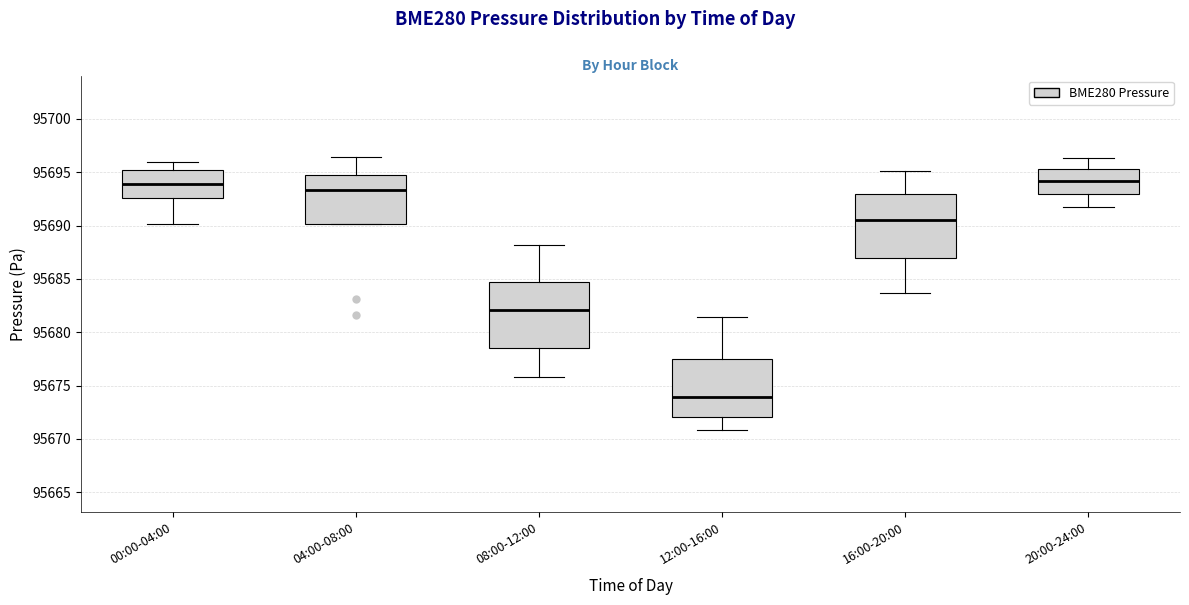

Reading left to right, transcribe this box plot: for each box, give where its median line is, the range the box spans, and where its two whiskers end, as read against the y-axis. The values are not printed on the chart, so give them approximately, as read against the axis.

00:00-04:00: median 95694.0, box 95692.5 to 95695.0, whiskers 95690.0 to 95696.0
04:00-08:00: median 95693.5, box 95690.0 to 95695.0, whiskers 95690.0 to 95696.5
08:00-12:00: median 95682.0, box 95678.5 to 95685.0, whiskers 95676.0 to 95688.0
12:00-16:00: median 95674.0, box 95672.0 to 95677.5, whiskers 95671.0 to 95681.5
16:00-20:00: median 95690.5, box 95687.0 to 95693.0, whiskers 95683.5 to 95695.0
20:00-24:00: median 95694.0, box 95693.0 to 95695.5, whiskers 95691.5 to 95696.5